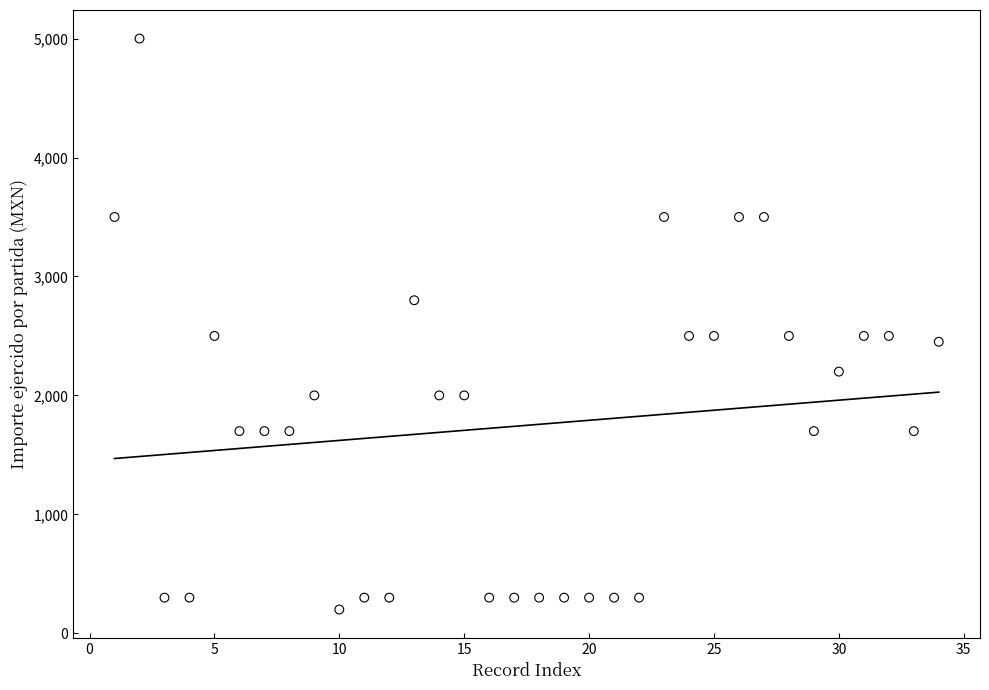

What is the range of Y values (max minus min)?

4800